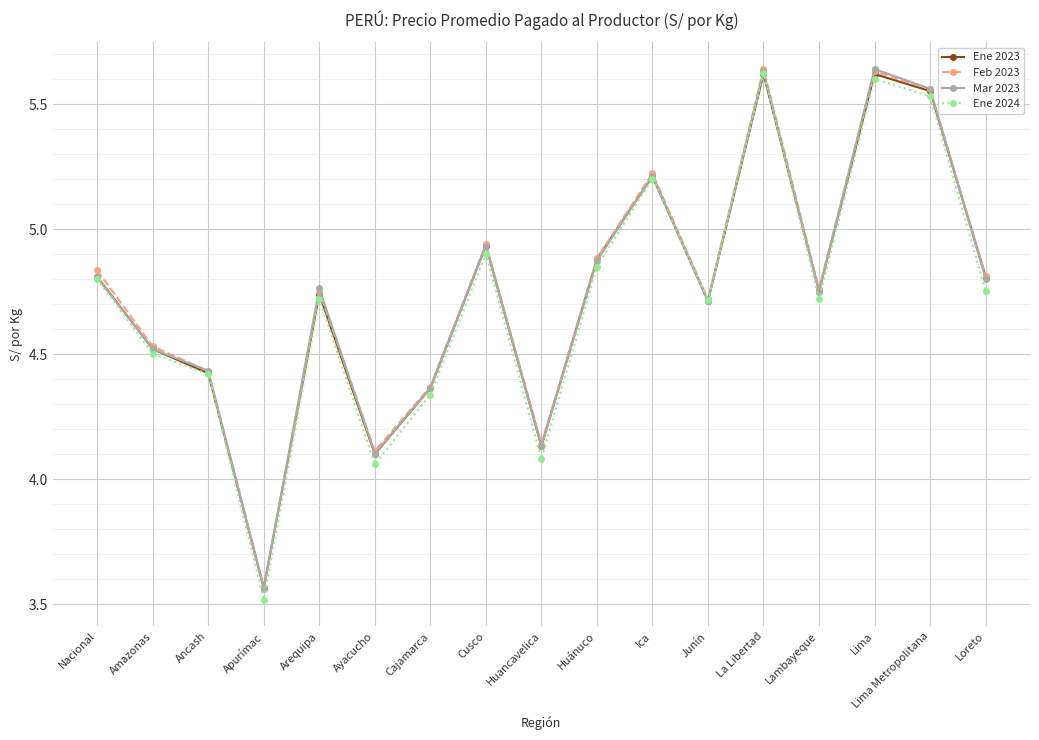

Between Ancash and Cusco, which series saw the biggest shift?

Ene 2023